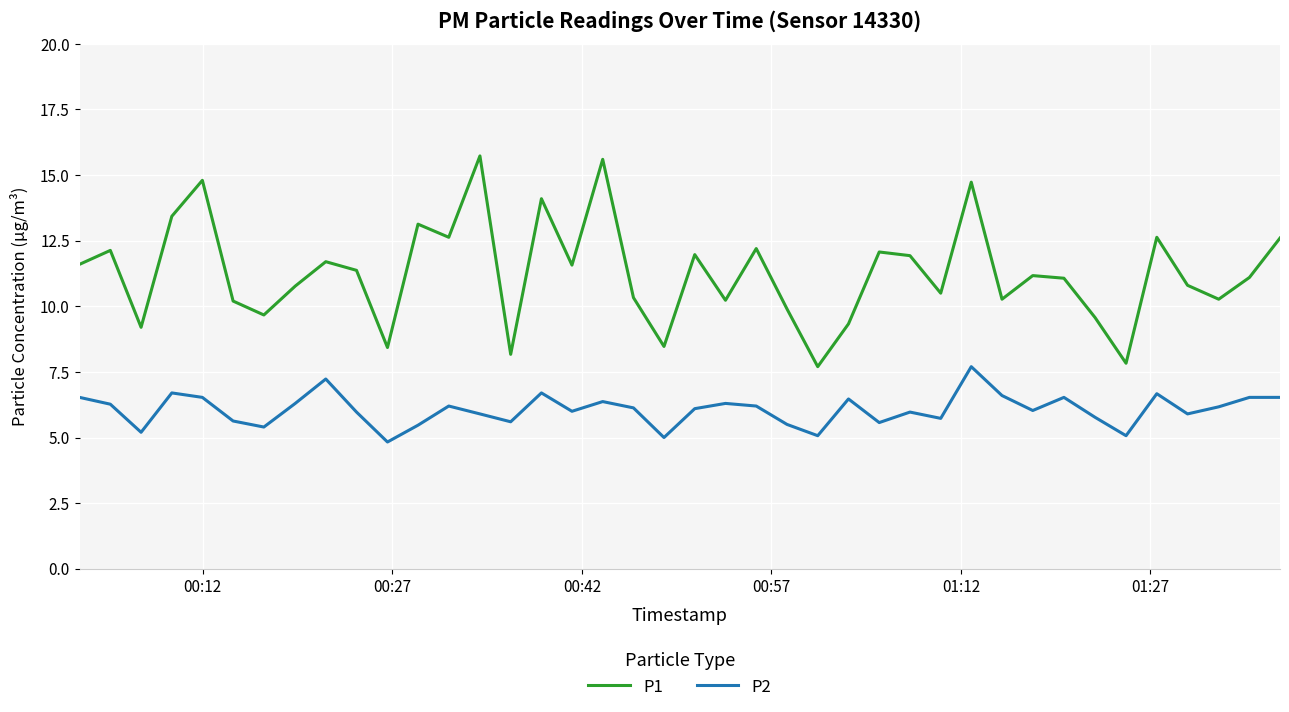

What is the minimum value for P1?

7.7